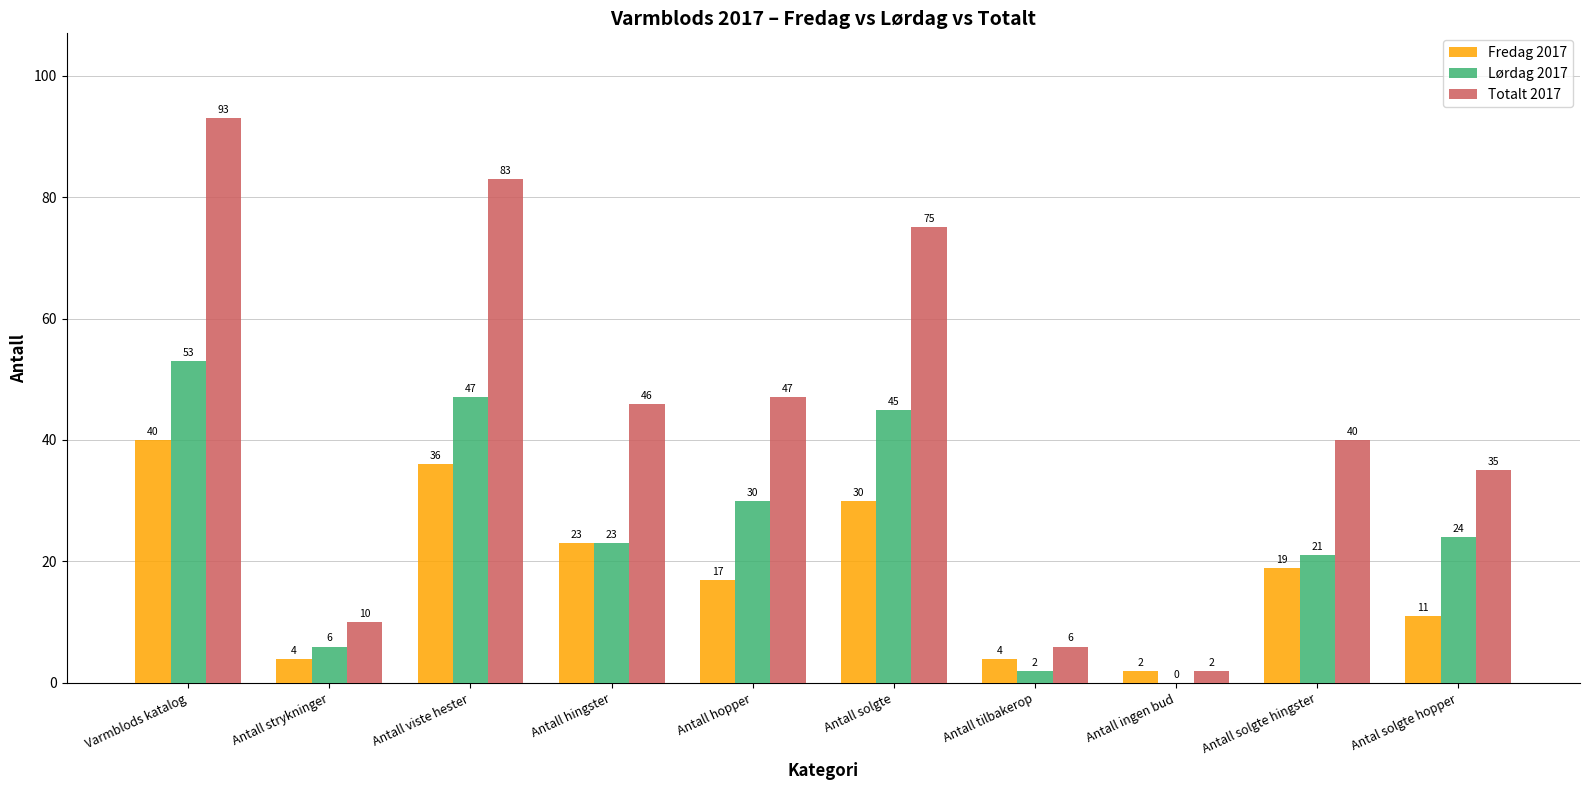

What is the sum of all Lørdag 2017 values?

251